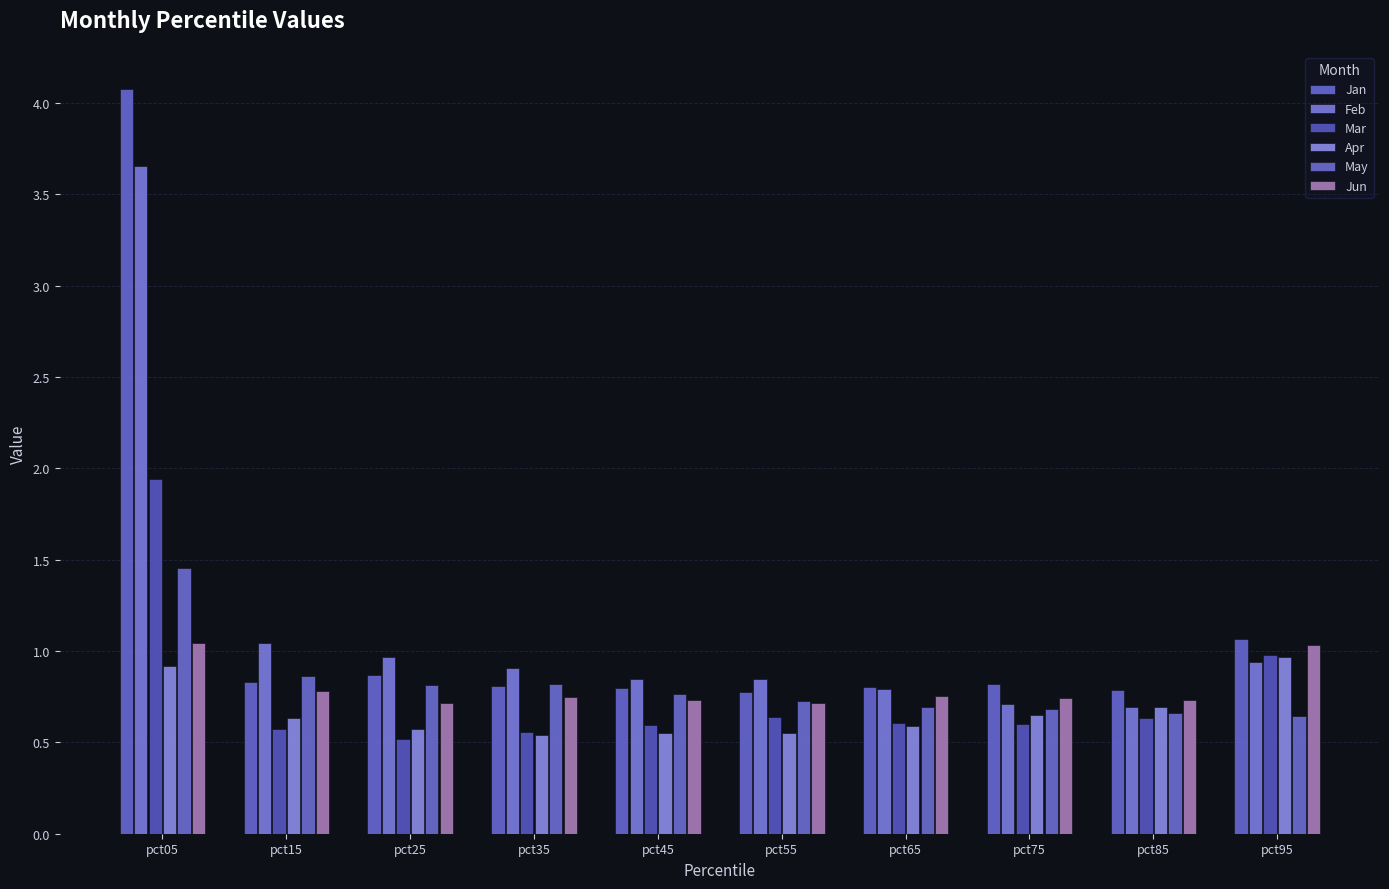

What is the minimum value shown in the chart?

0.5